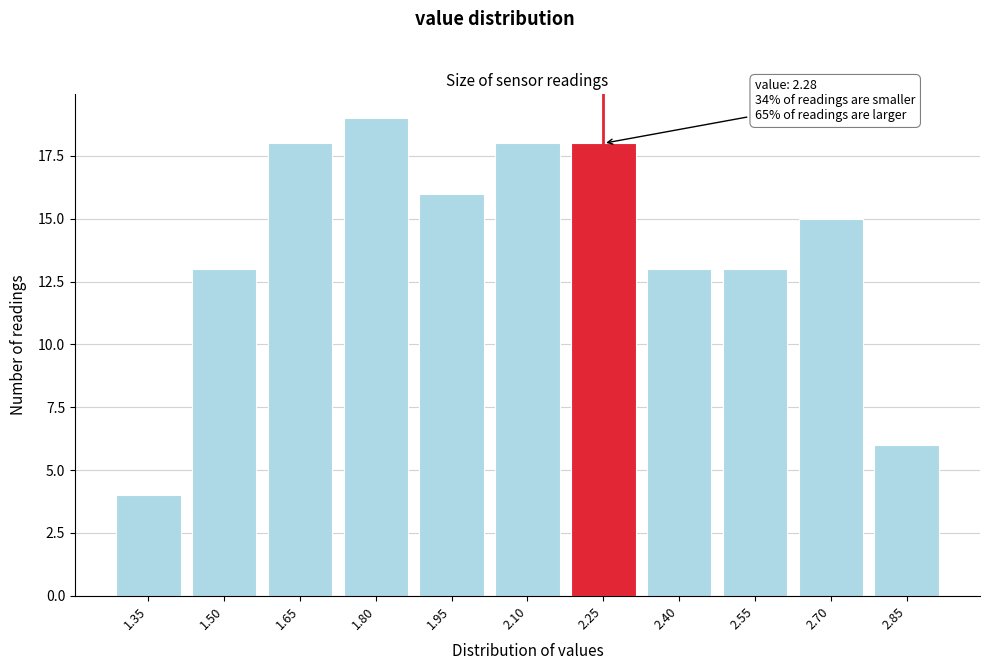

Reading left to right, what are all the values shown in this chart?

4	13	18	19	16	18	18	13	13	15	6